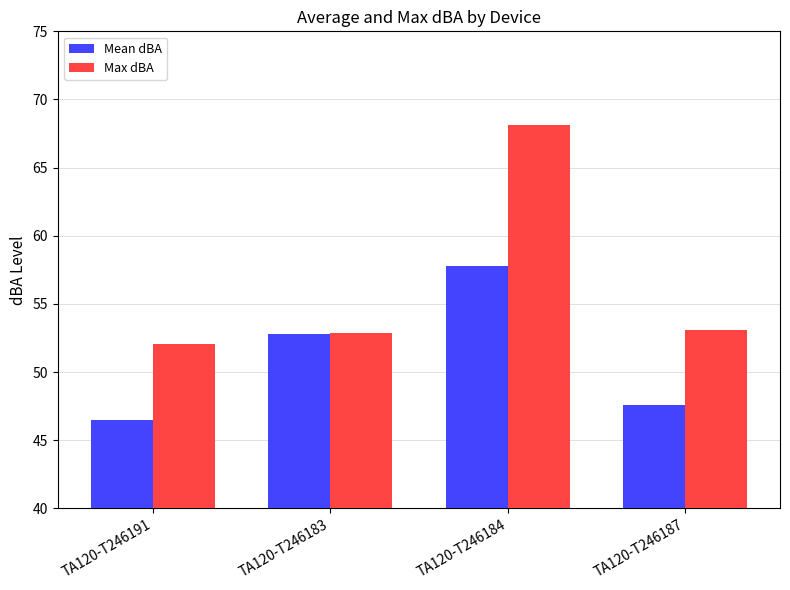

What are all the series names shown in the legend?

Mean dBA, Max dBA